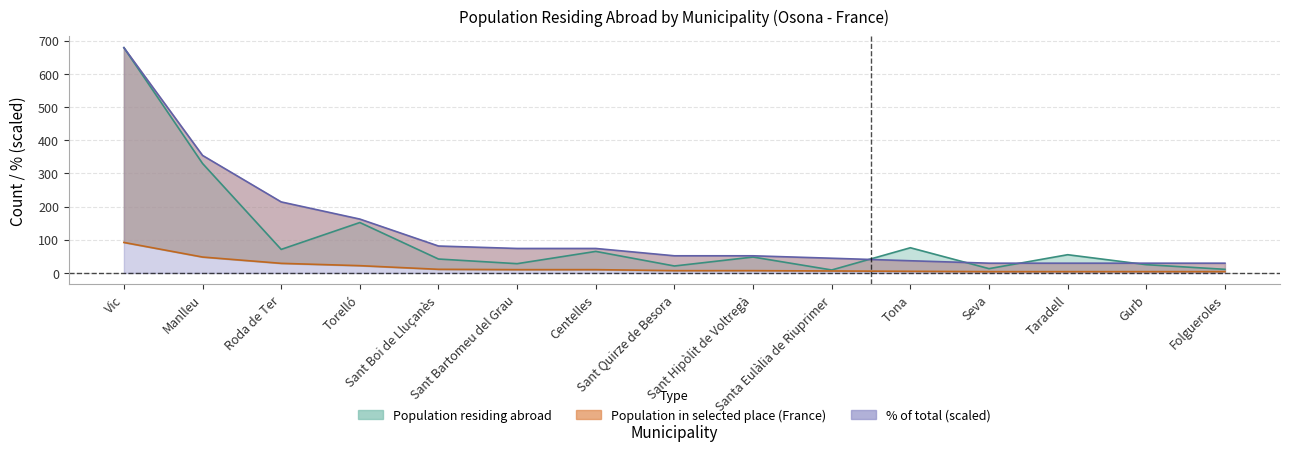

List the series in order of their overall mean, lowest first.

Population in selected place, Population residing abroad, Percentage of total (%)